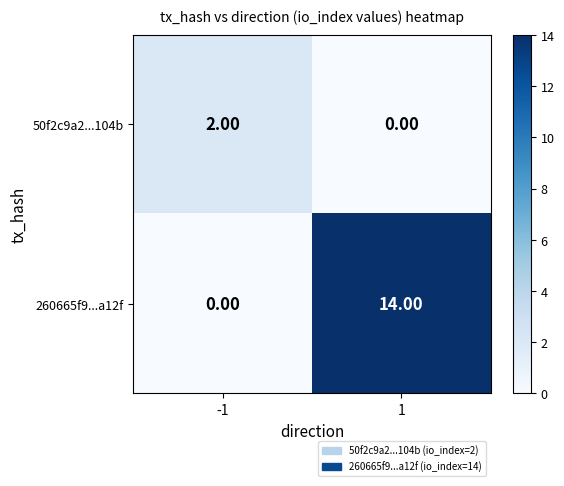

What is the average value of the 260665f9...a12f series?

7